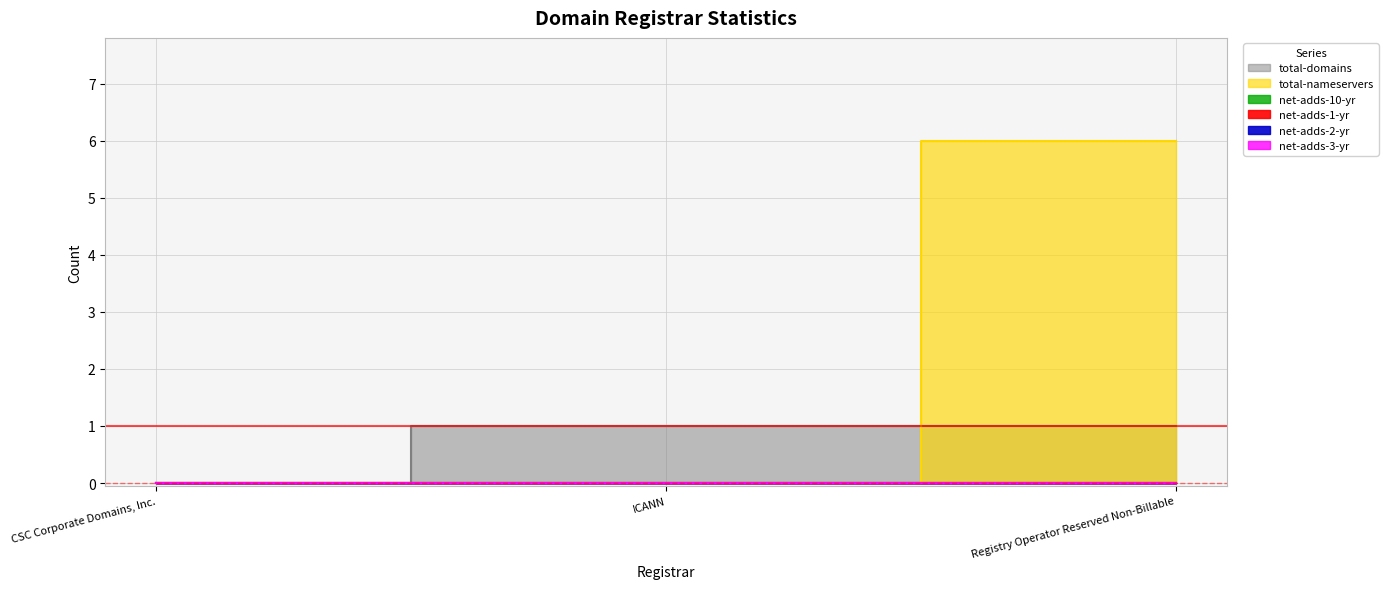

What are all the series names shown in the legend?

total-domains, total-nameservers, net-adds-10-yr, net-adds-1-yr, net-adds-2-yr, net-adds-3-yr